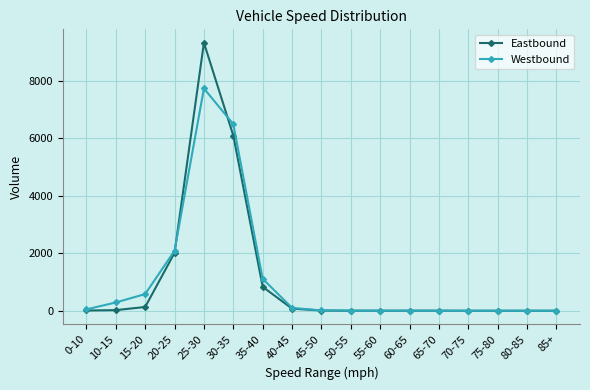

Between 15-20 and 25-30, which series saw the biggest shift?

Eastbound